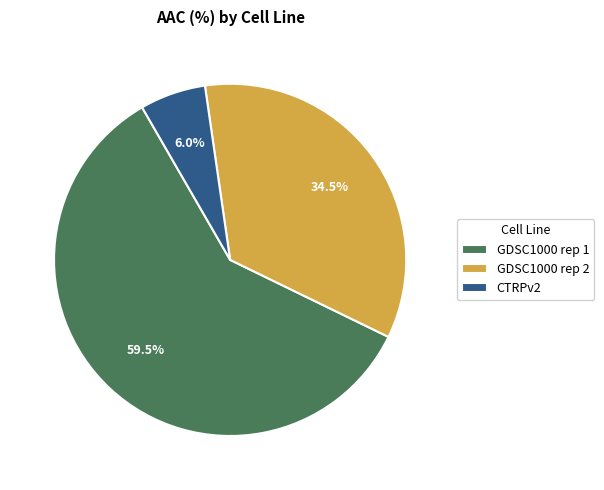

True or false: GDSC1000 rep 2 accounts for 47% of the total.

False